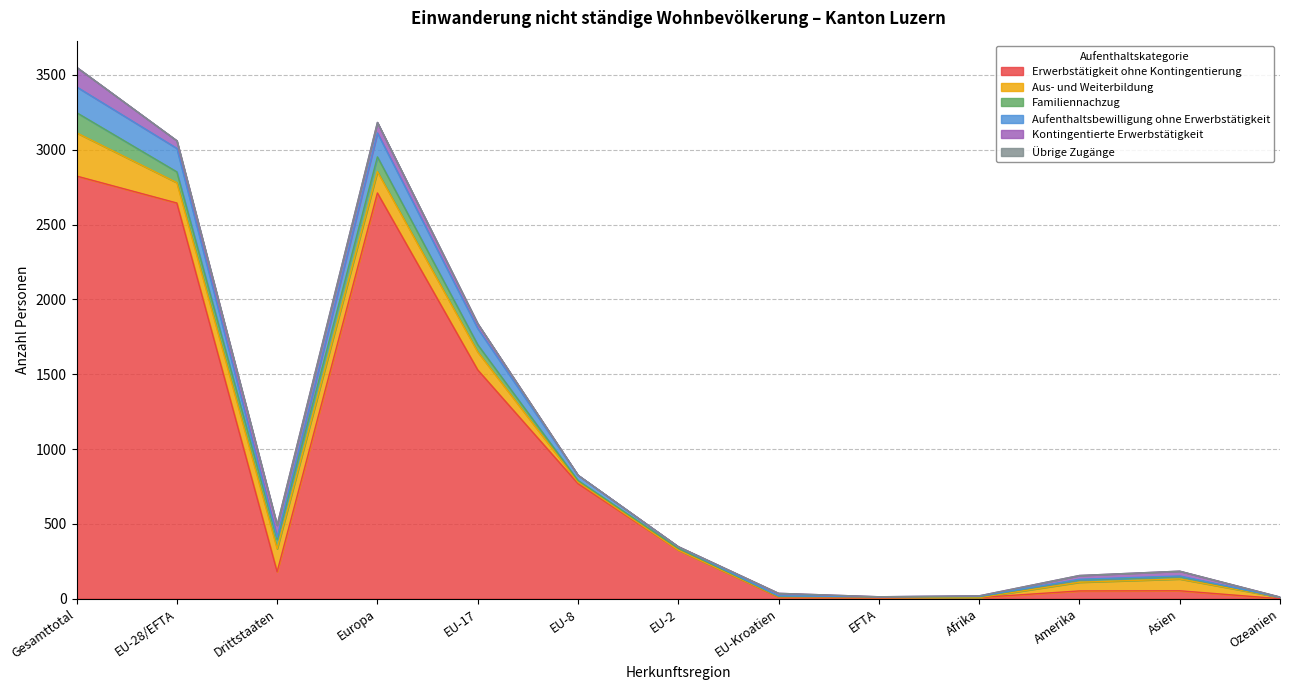

Which has a higher value, Amerika or EU-28/EFTA?

EU-28/EFTA